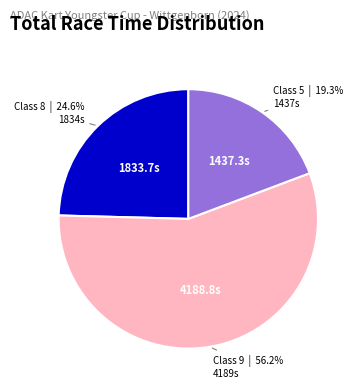

To the nearest percent, what is the difference between the largest and smallest slice percentages?

37%